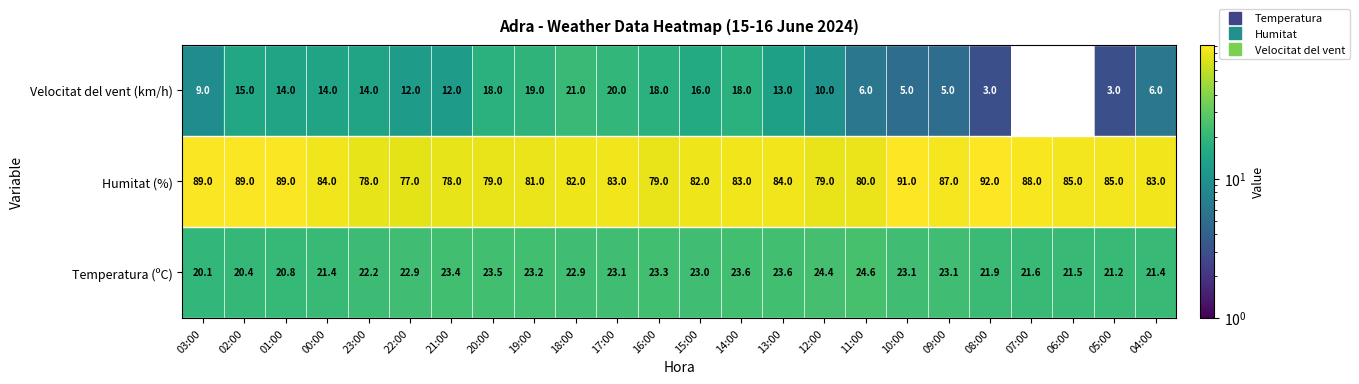

What is the maximum value shown in the chart?

92.0